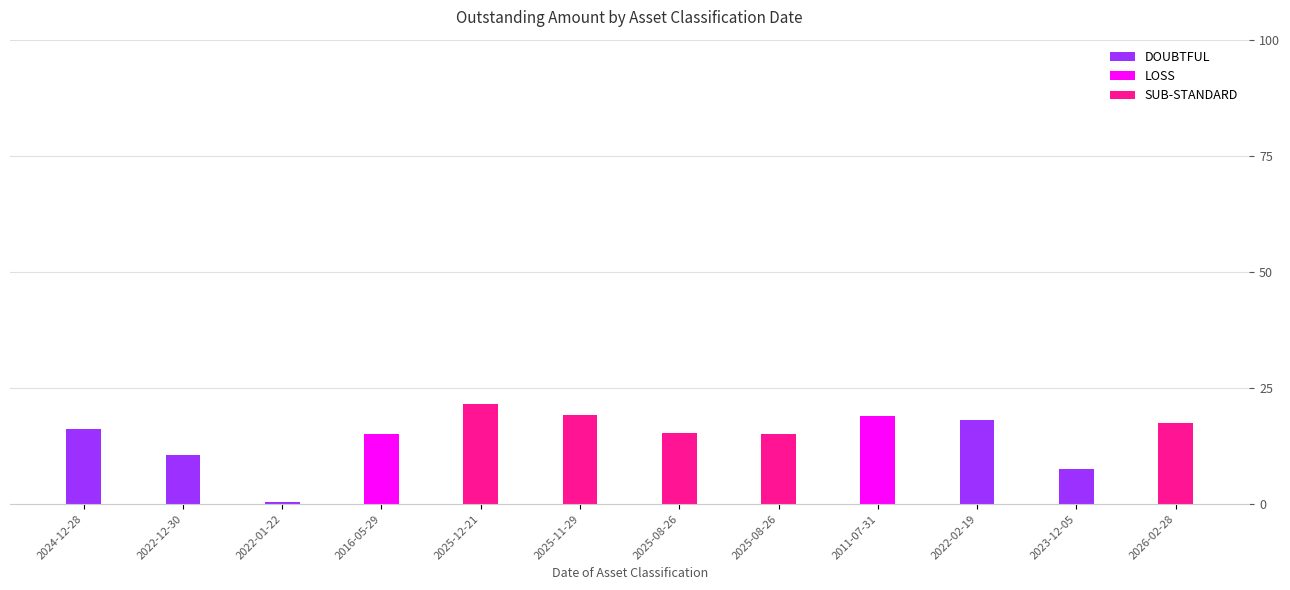

The value at 2025-08-26 is 15.3. True or false?

True